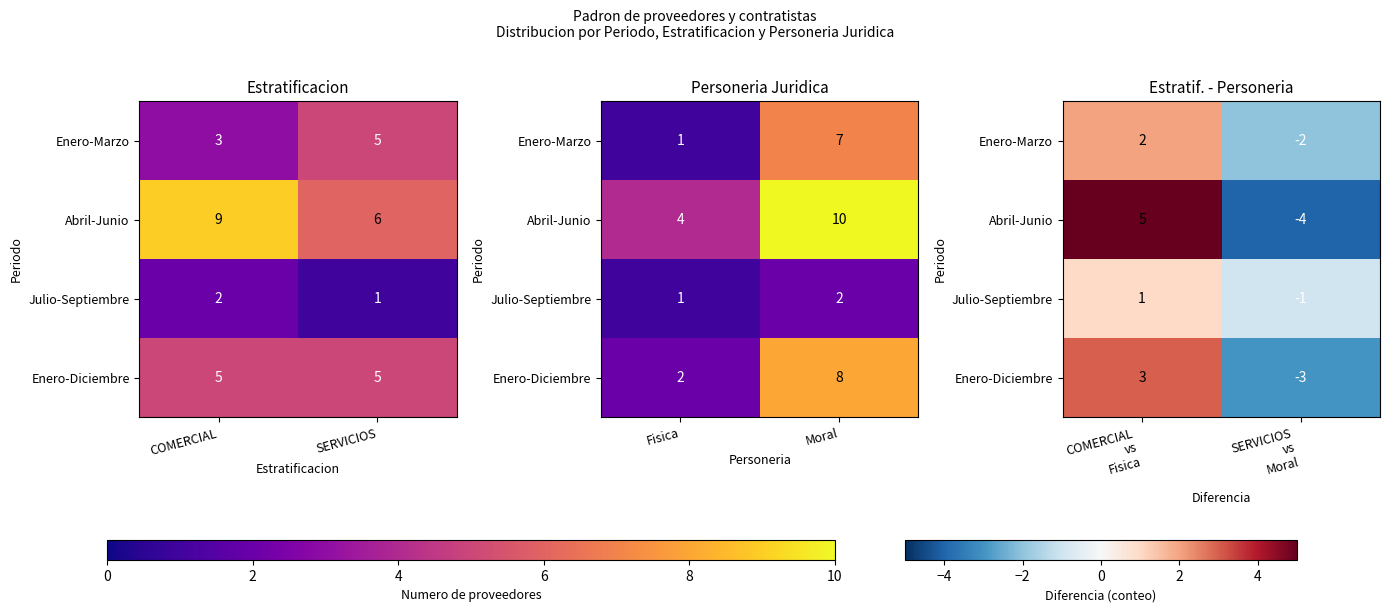

How many negative values does the Enero-Diciembre series have?

1